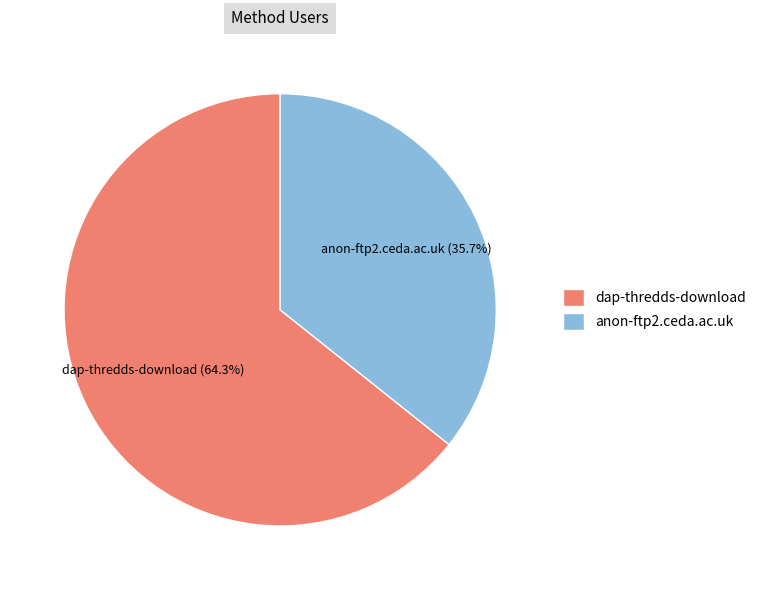

Which category has the biggest portion of the pie?

dap-thredds-download